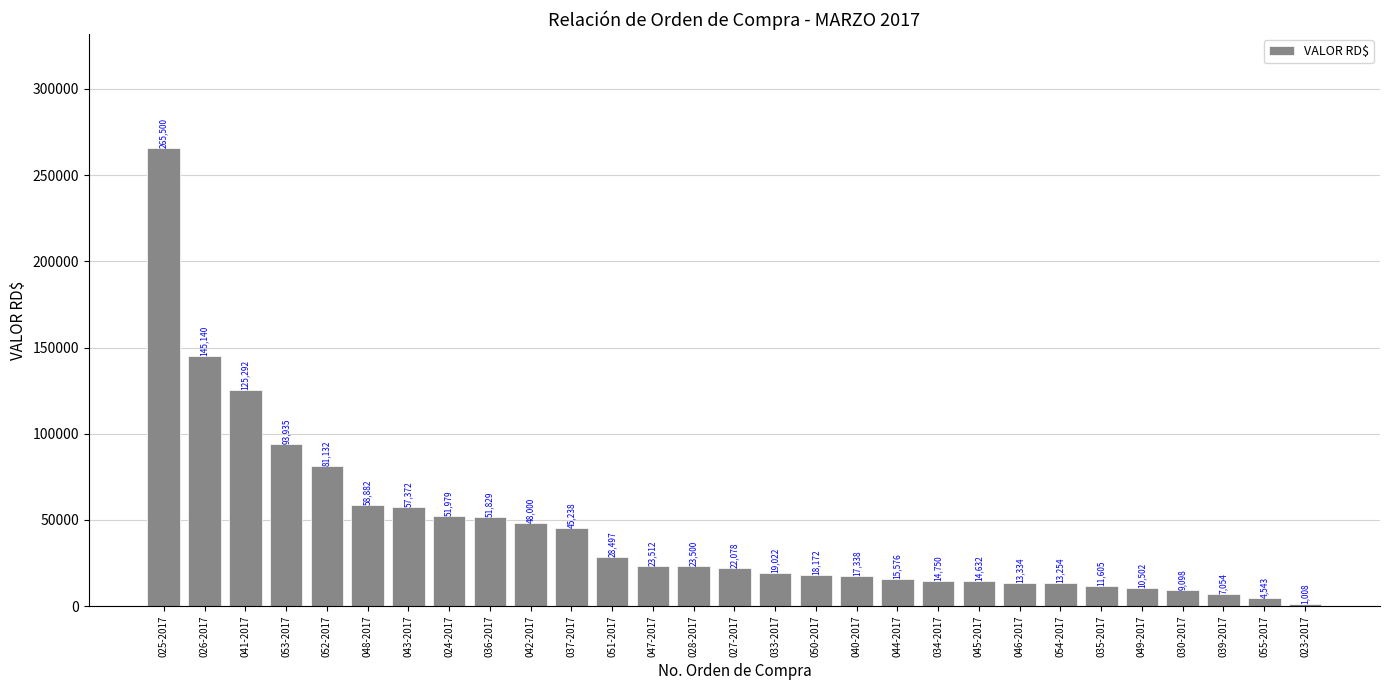

Which has a higher value, 024-2017 or 030-2017?

024-2017